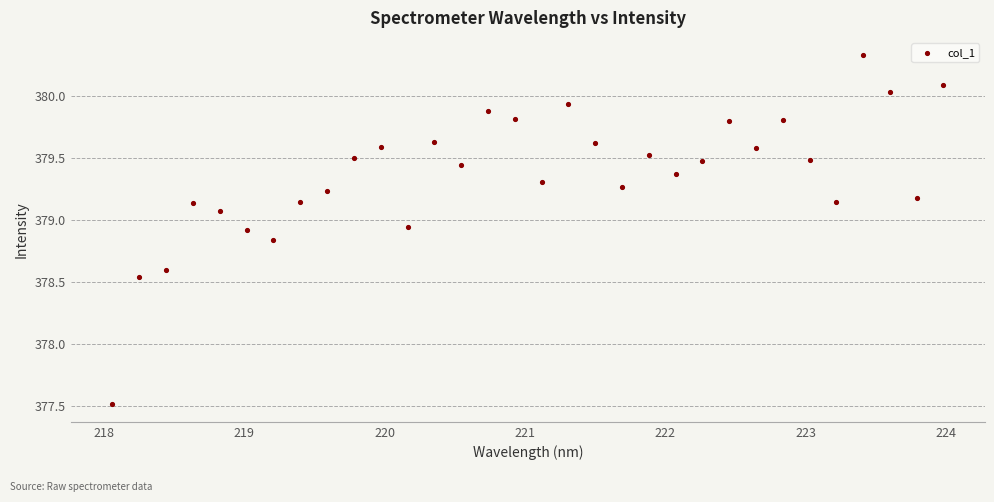

What is the range of Y values (max minus min)?

2.8